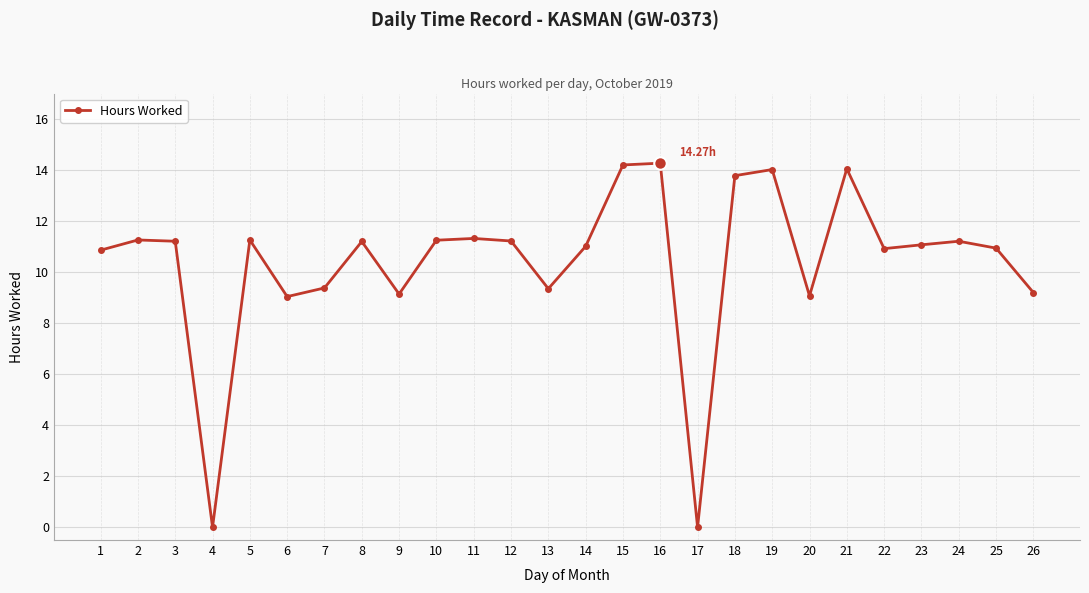

What is the change in value from 1 to 20?

-1.8